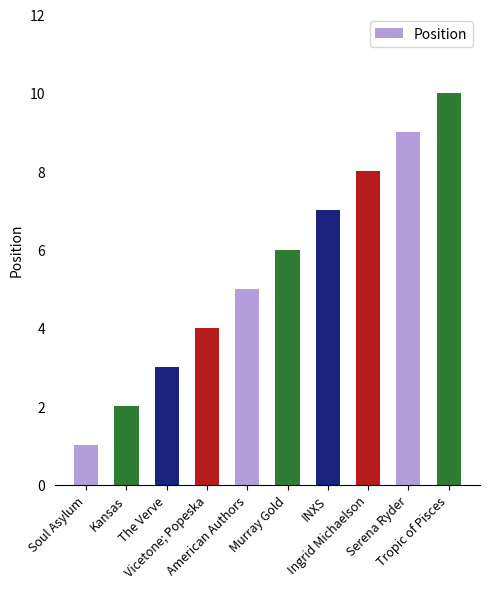

What is the change in value from The Verve to American Authors?

+2